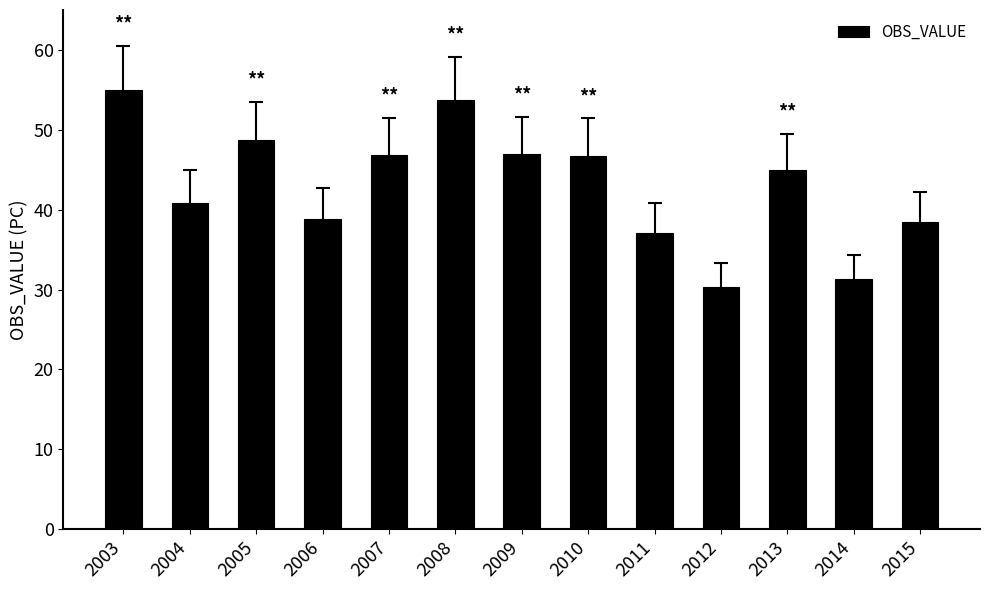

How many bars are there in total?

13